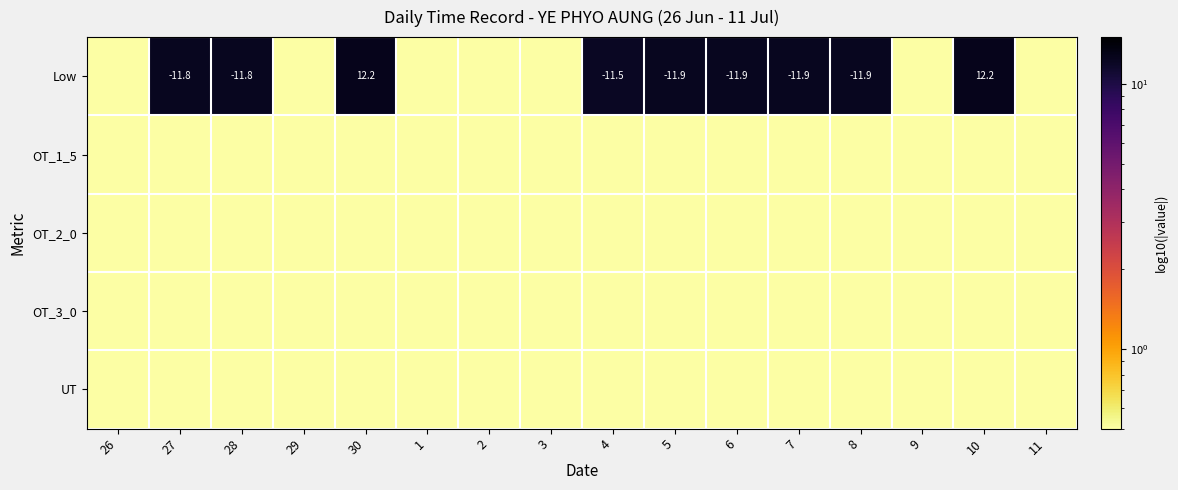

What is the difference between the Low values at 4 and 5?

0.4